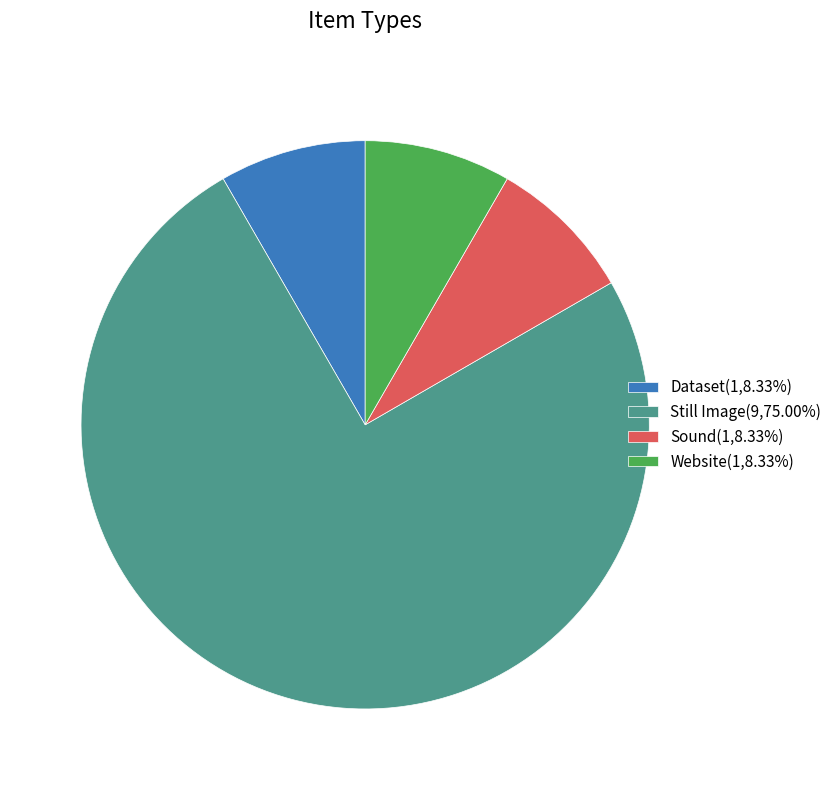

Combined, do Website(1,8.33%) and Sound(1,8.33%) account for over 50%?

No